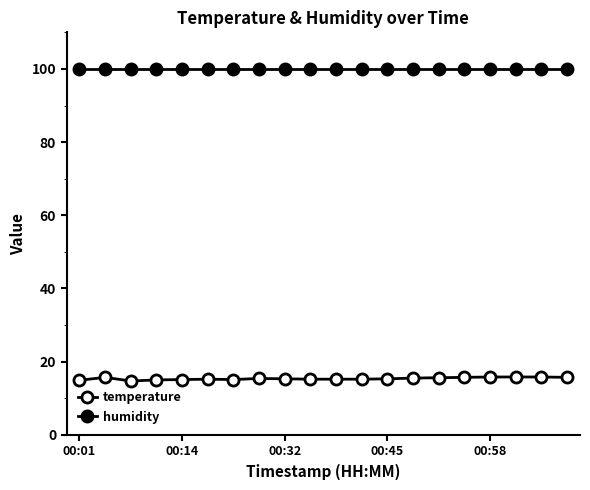

Count the number of categories in the chart.

20